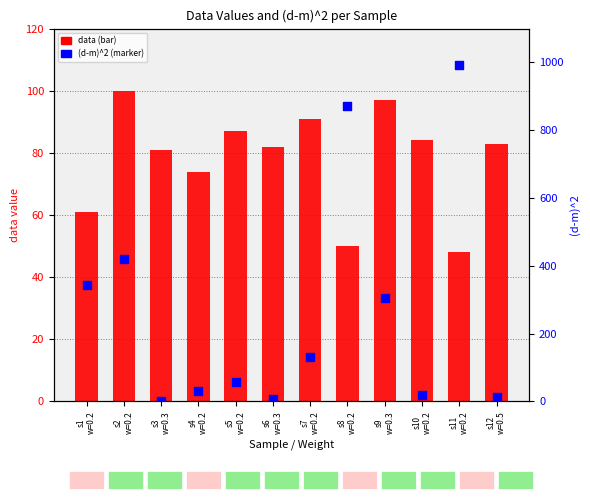

Is the value of data at s6
w=0.3 greater than the value of (d-m)^2 at s12
w=0.5?

Yes